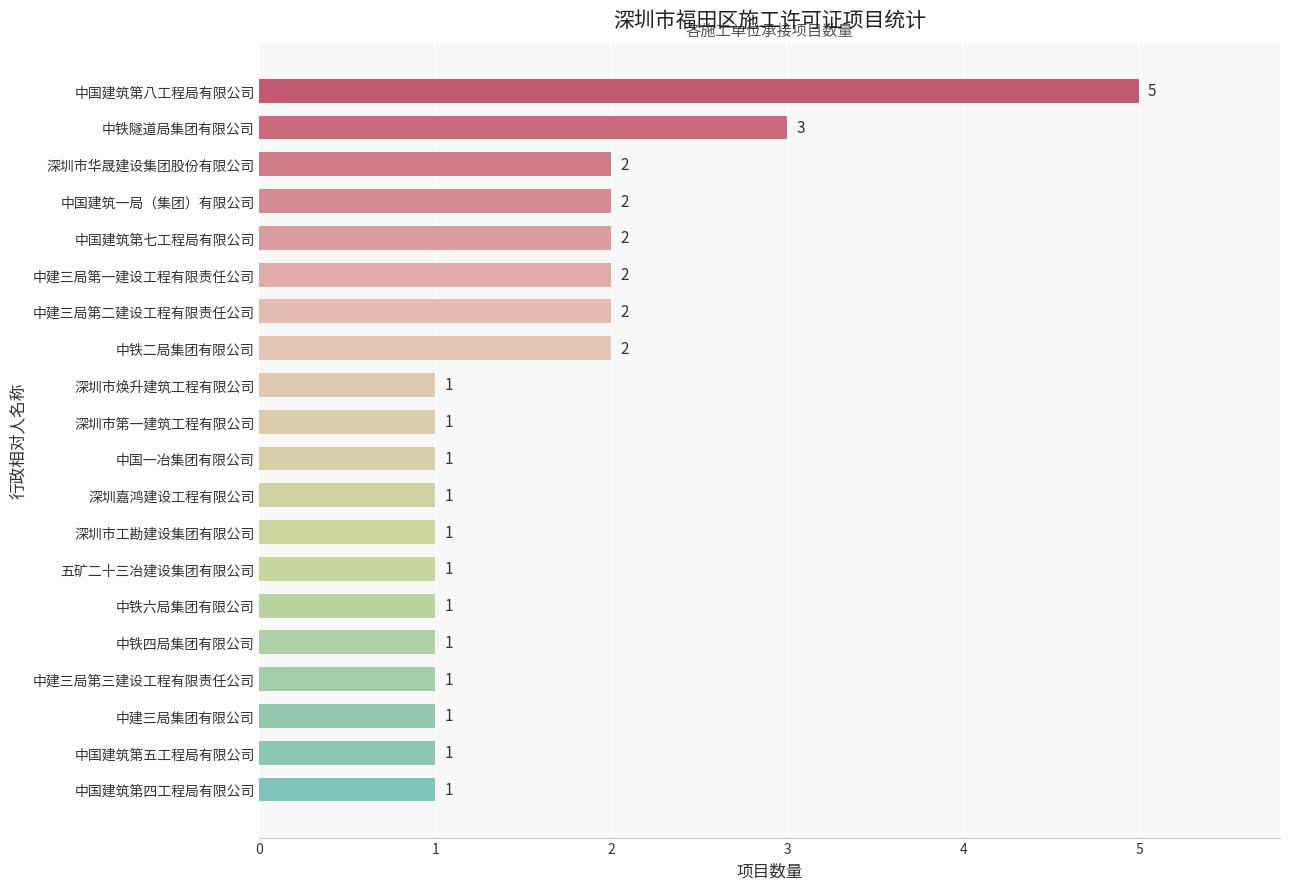

How many bars are there in total?

20